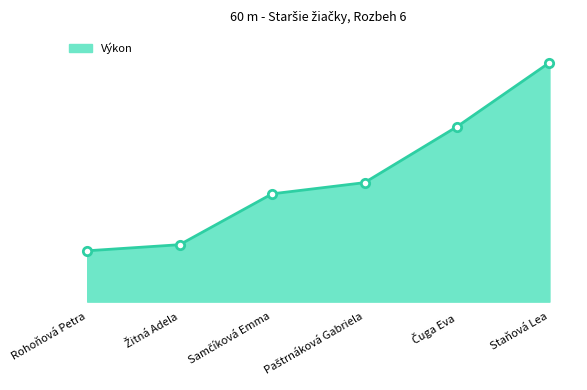

What is the sum of all values?

55.8